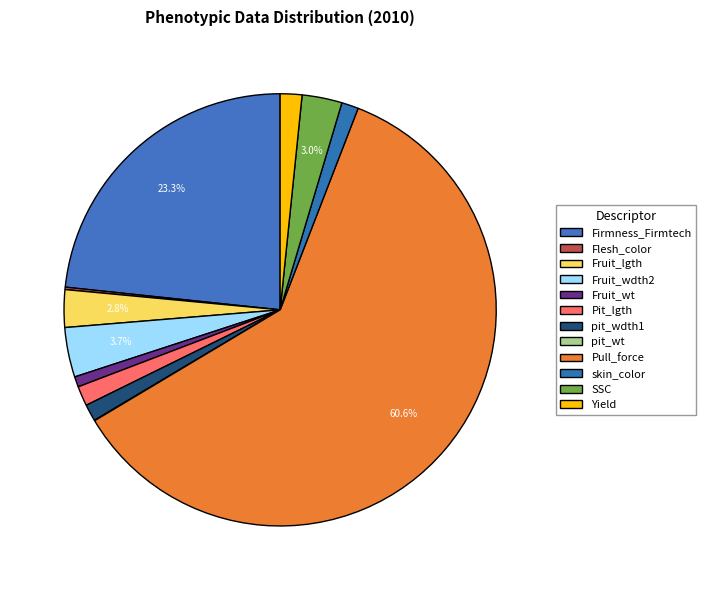

Count the number of slices in the pie.

12